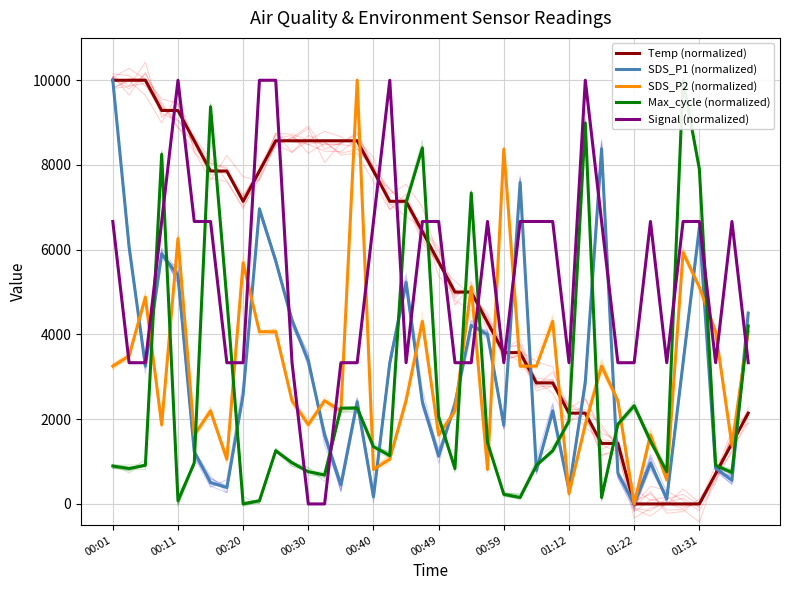

The value of SDS_P1 (normalized) at 29 is 2866.8. True or false?

True